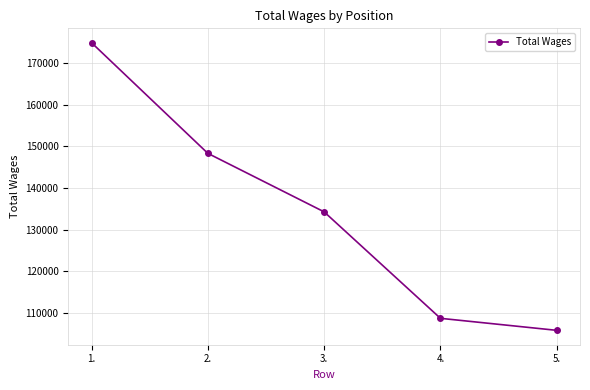

List the labels in order of value, smallest first.

5., 4., 3., 2., 1.